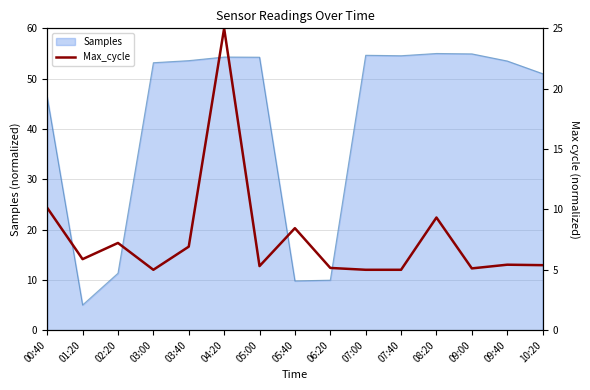

What is the maximum value for Samples?

55.0